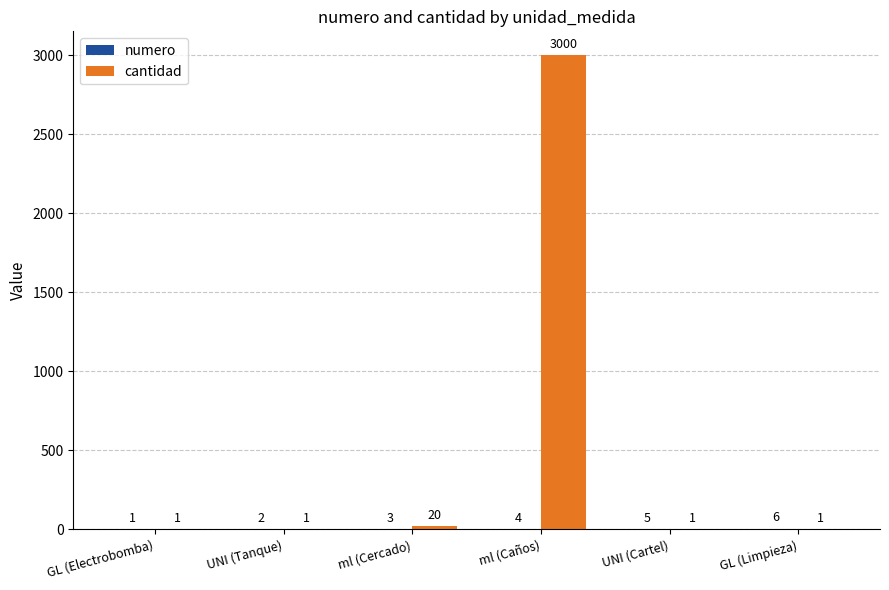

At which label is cantidad closest to 1500?

ml (Cercado)